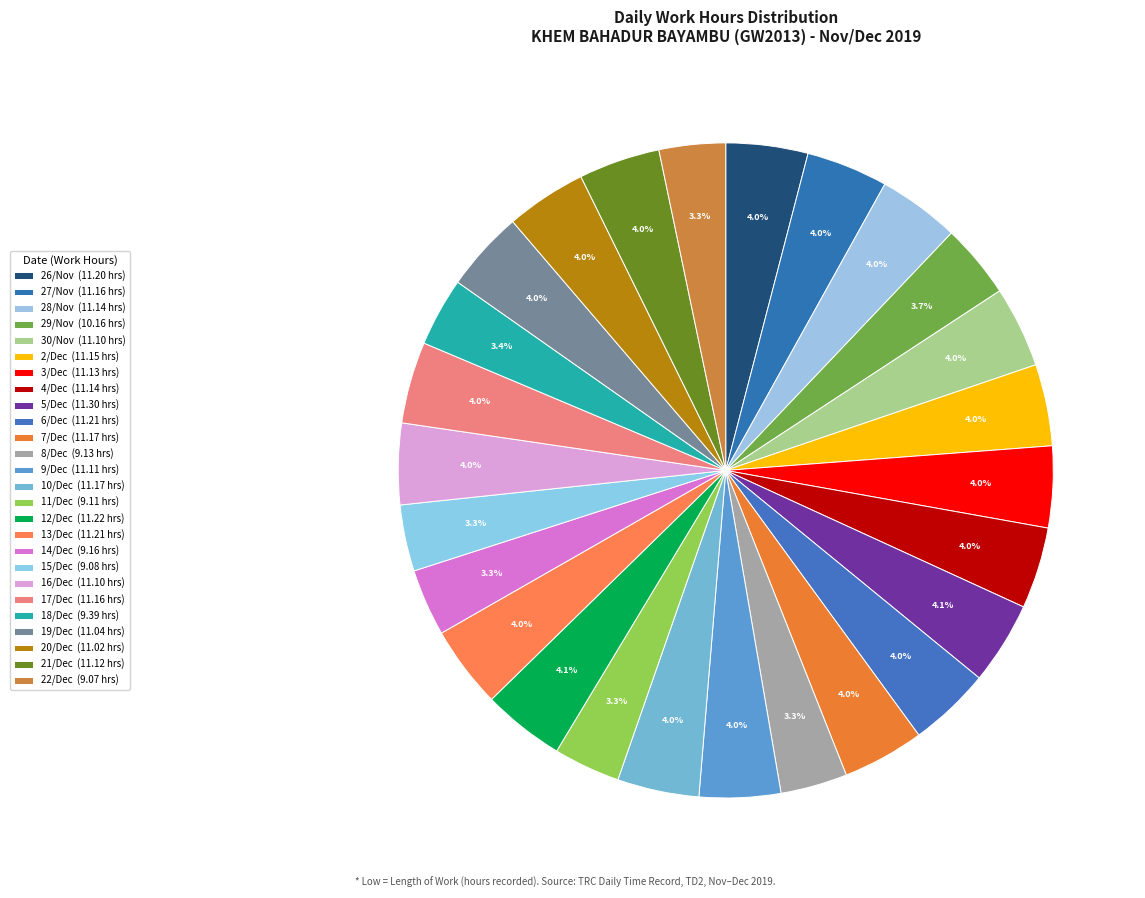

Does any single category account for the majority?

No